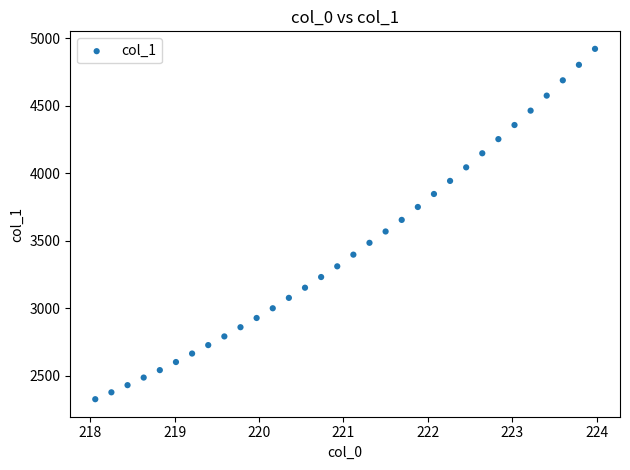

What is the range of Y values (max minus min)?

2595.2